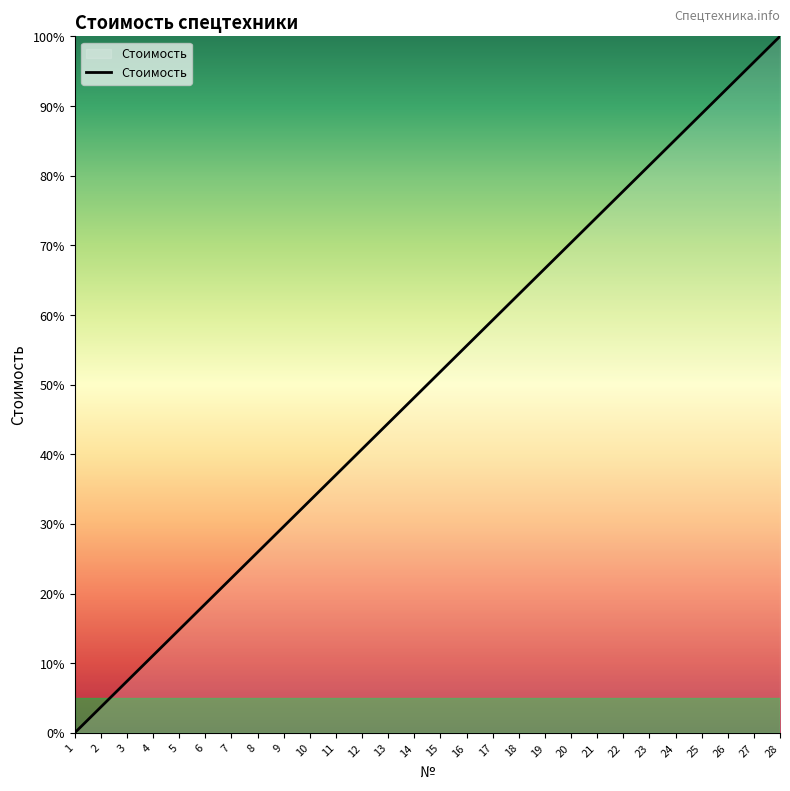

Read the value at 15.

51.9